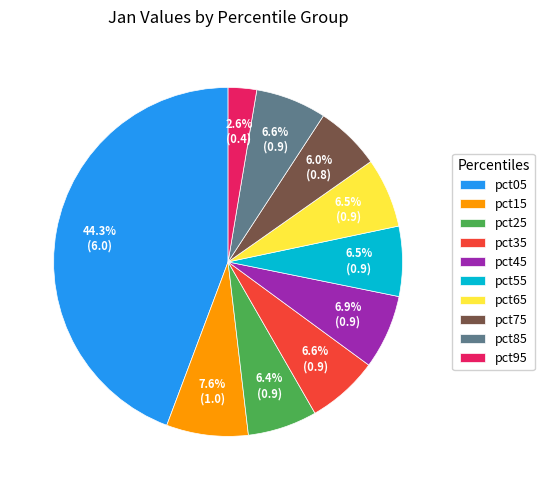

True or false: pct75 accounts for 6% of the total.

True